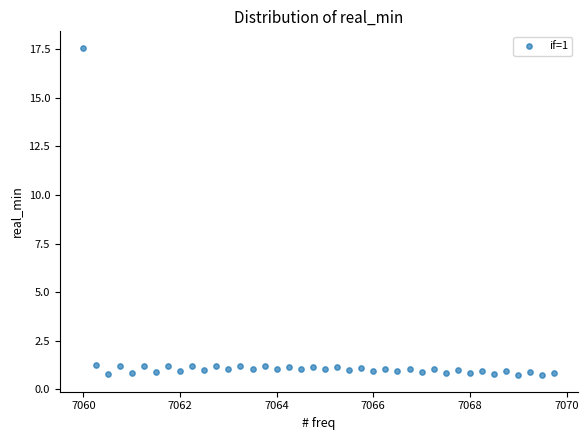

What is the range of X values (max minus min)?

9.8